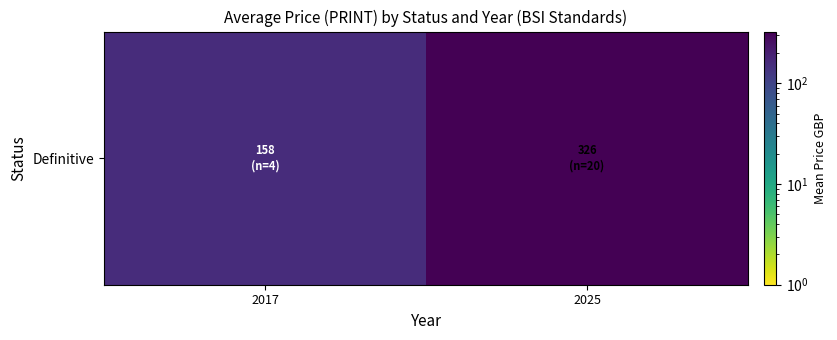

What is the sum of all values?

483.8